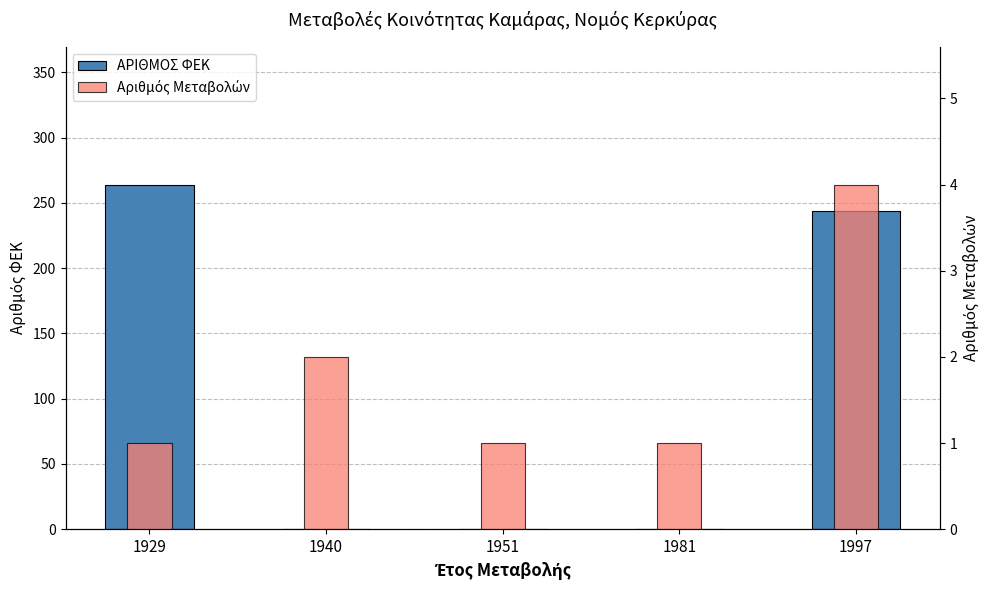

List the series in order of their peak value, lowest first.

Αριθμός Μεταβολών, ΑΡΙΘΜΟΣ ΦΕΚ